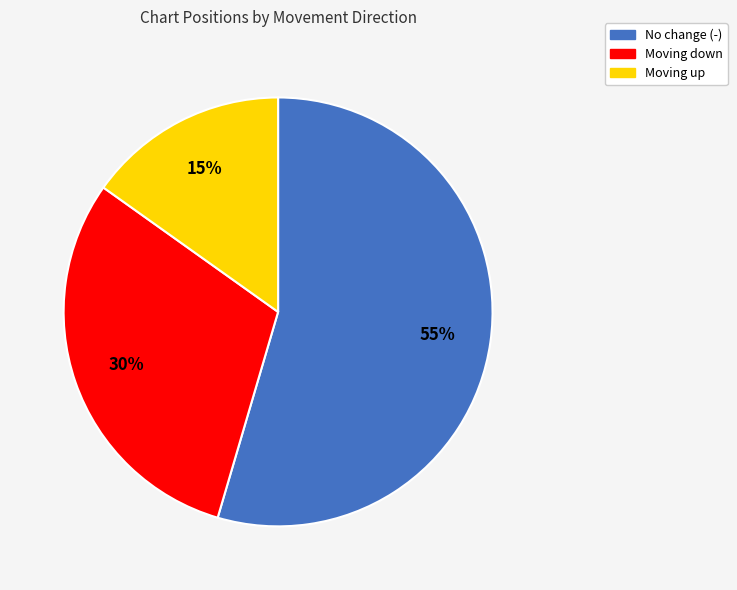

Is there a majority slice in this chart?

Yes